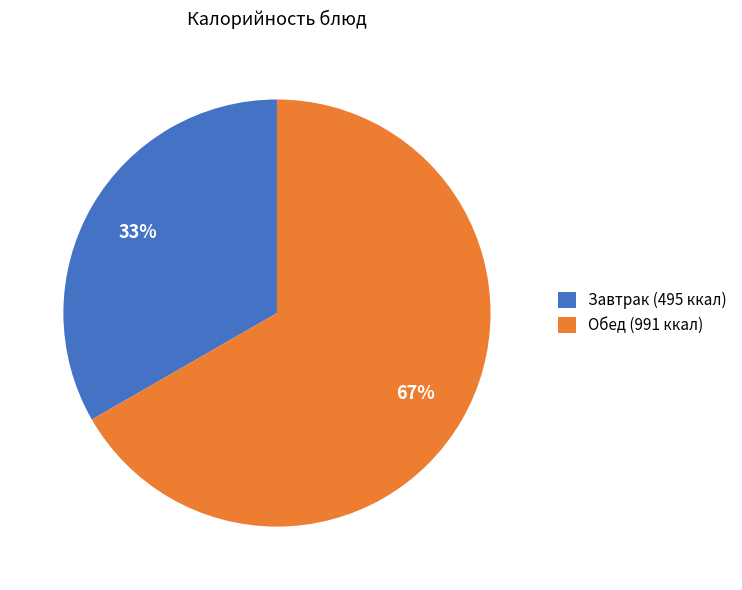

Combined, do Обед (991 ккал) and Завтрак (495 ккал) account for over 50%?

Yes